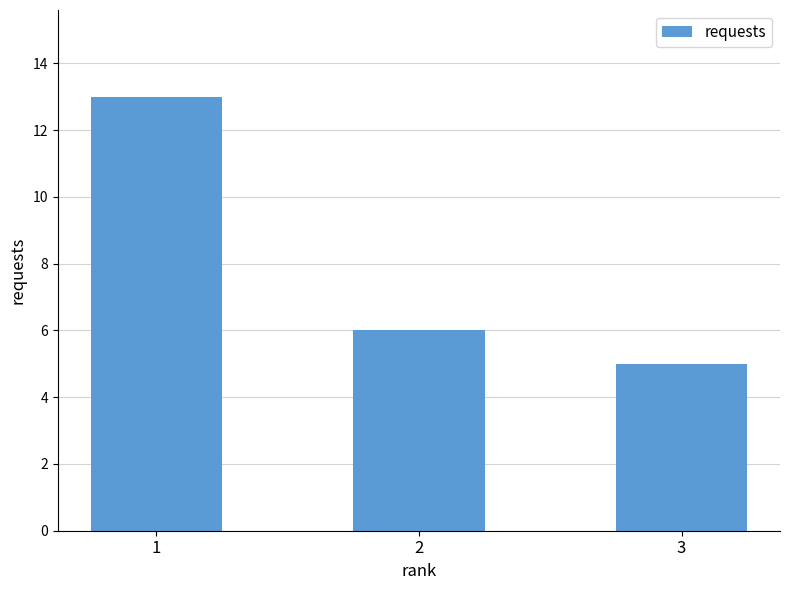

What is the sum of the values at 2 and 3?

11